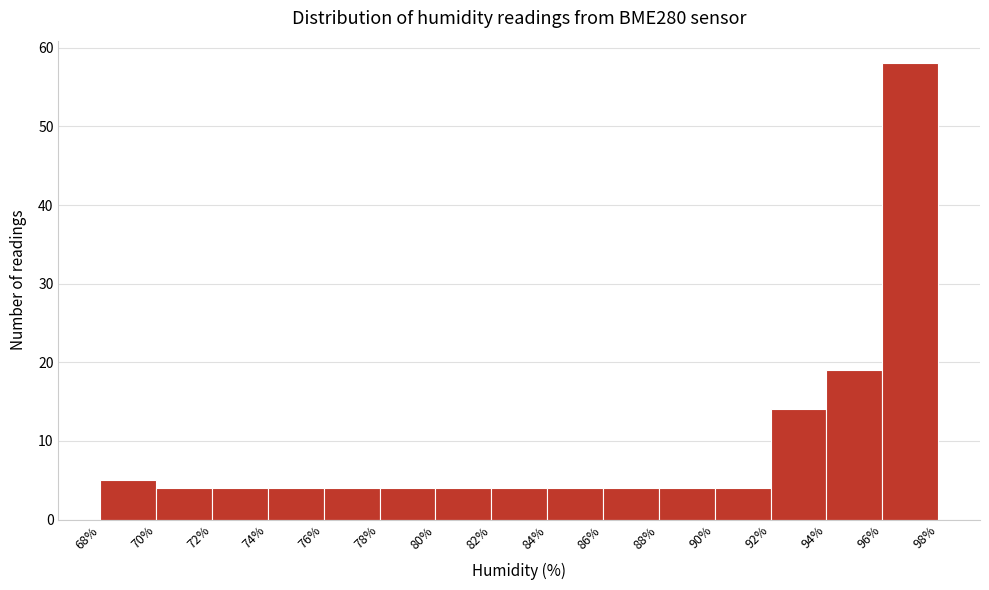

Reading left to right, transcribe this chart: for each bar, give the range it covers on the x-axis and its height. The values are not printed on the chart, so give them approximately, as read against the axis.

68% to 70%: 5
70% to 72%: 4
72% to 74%: 4
74% to 76%: 4
76% to 78%: 4
78% to 80%: 4
80% to 82%: 4
82% to 84%: 4
84% to 86%: 4
86% to 88%: 4
88% to 90%: 4
90% to 92%: 4
92% to 94%: 14
94% to 96%: 19
96% to 98%: 58